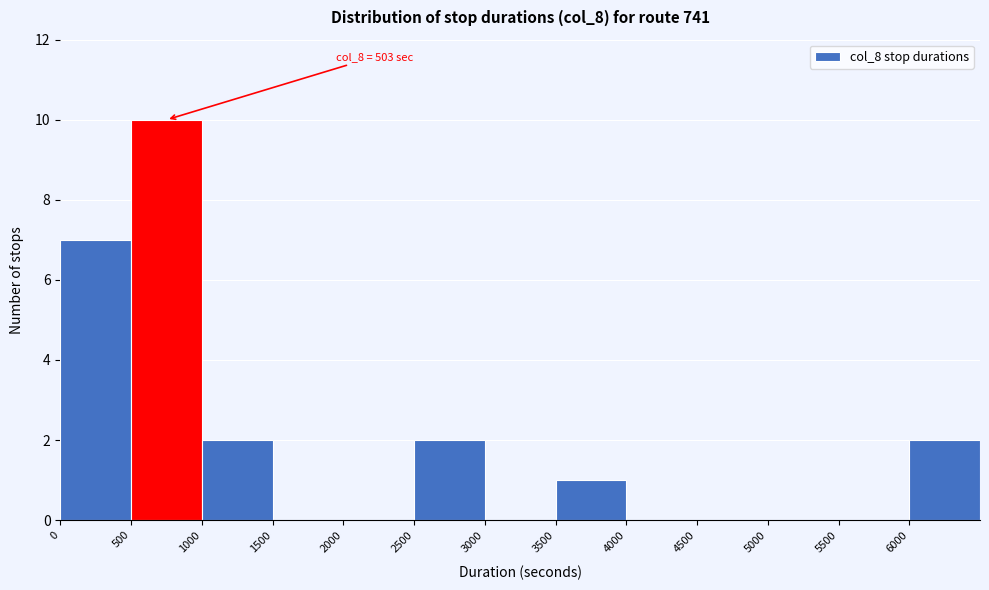

Which range on the x-axis has the tallest bar?

500 to 1000